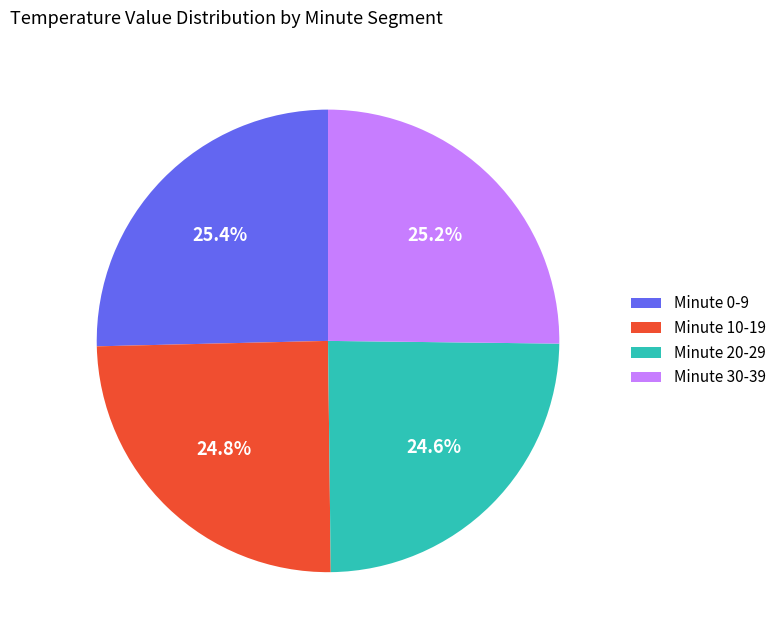

Combined, what portion of the pie is Minute 0-9 and Minute 20-29?

50.0%